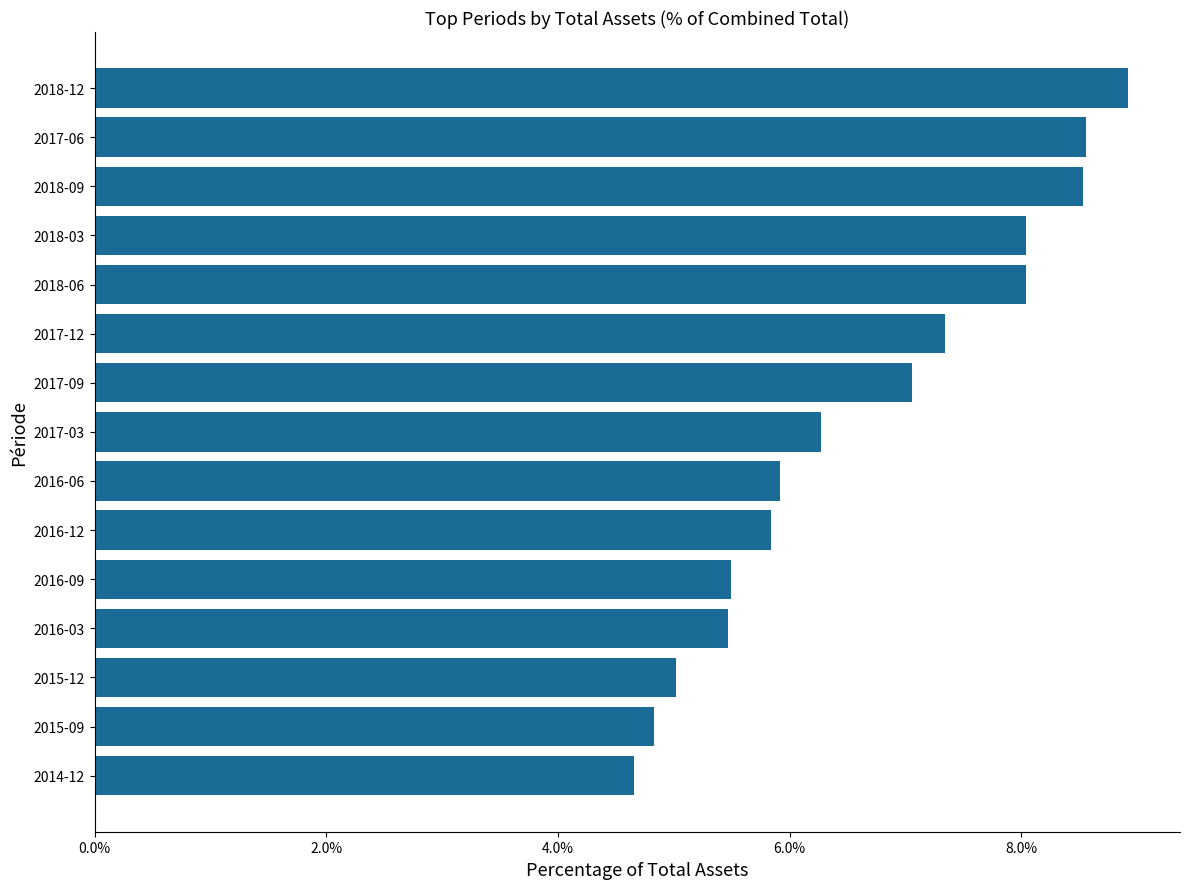

The value at 2018-06 is 8.0. True or false?

True